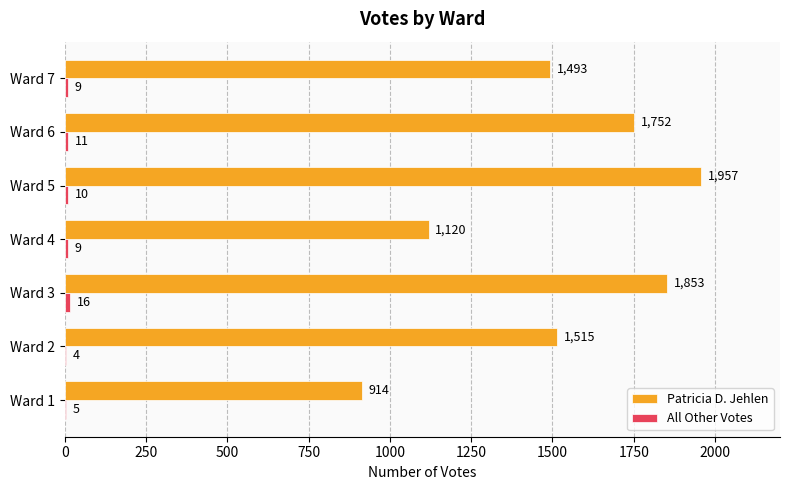

What is the highest value of the Patricia D. Jehlen series?

1957